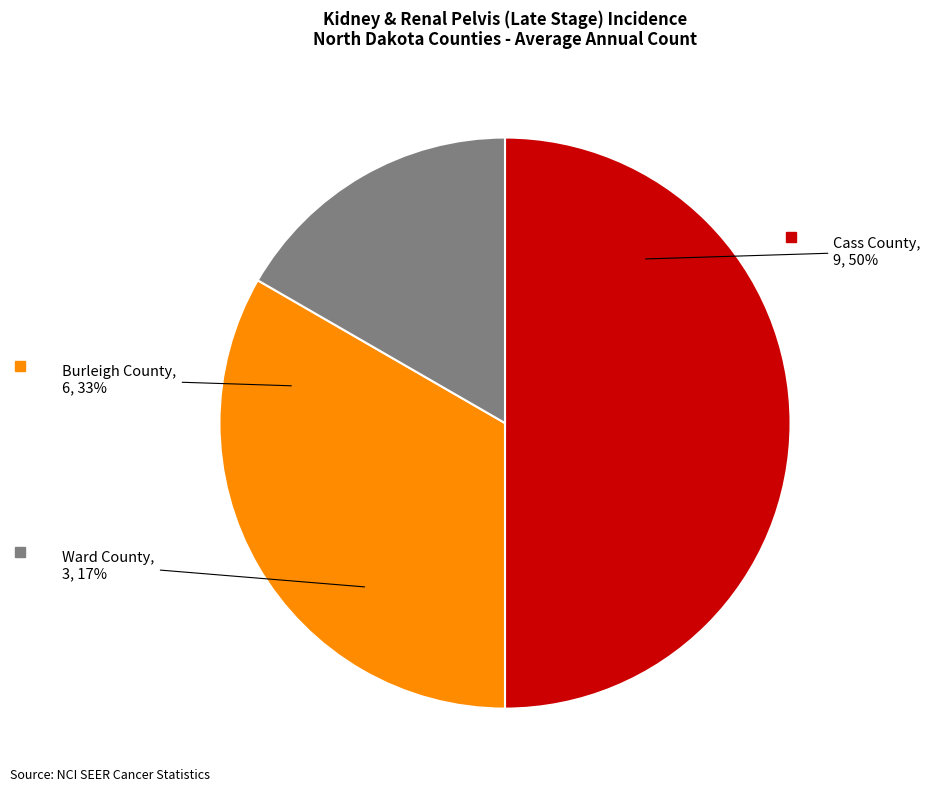

To the nearest percent, what is the average slice percentage?

33%